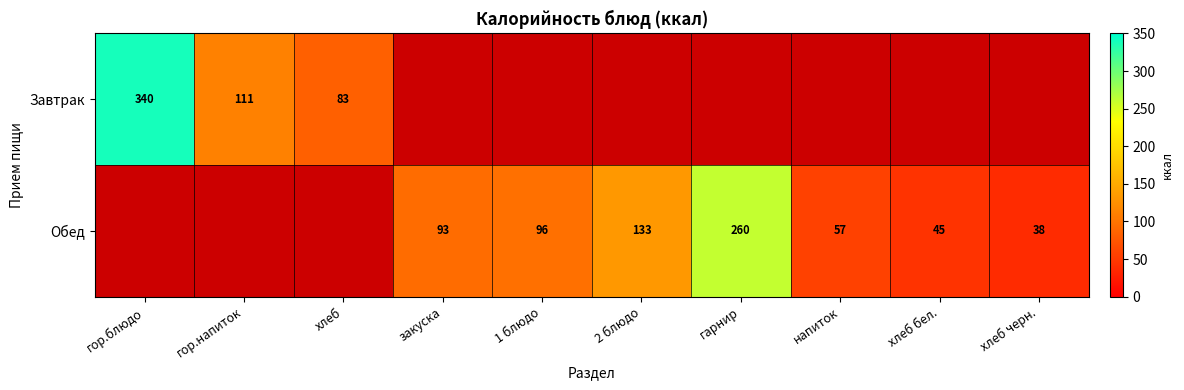

At which category does the chart reach its peak across all series?

гор.блюдо